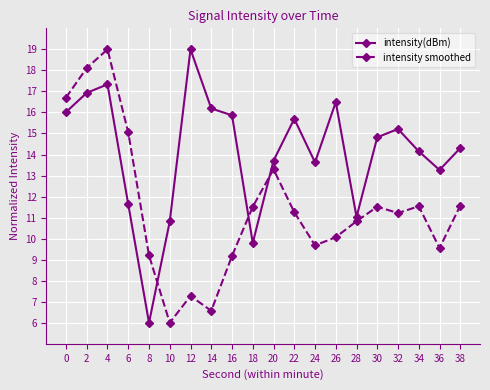

What is the value of the intensity(dBm) point at the 17th from the left?

15.2